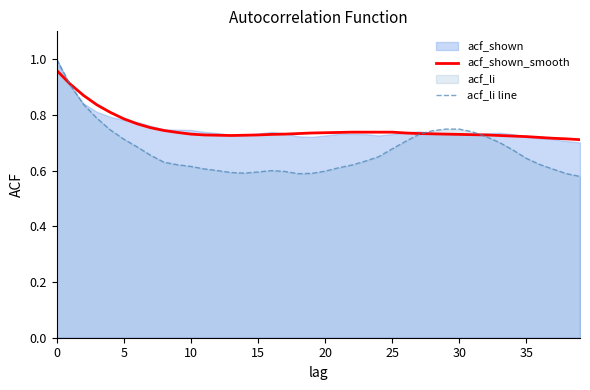

List the series in order of their overall mean, lowest first.

acf_li line, acf_shown_smooth